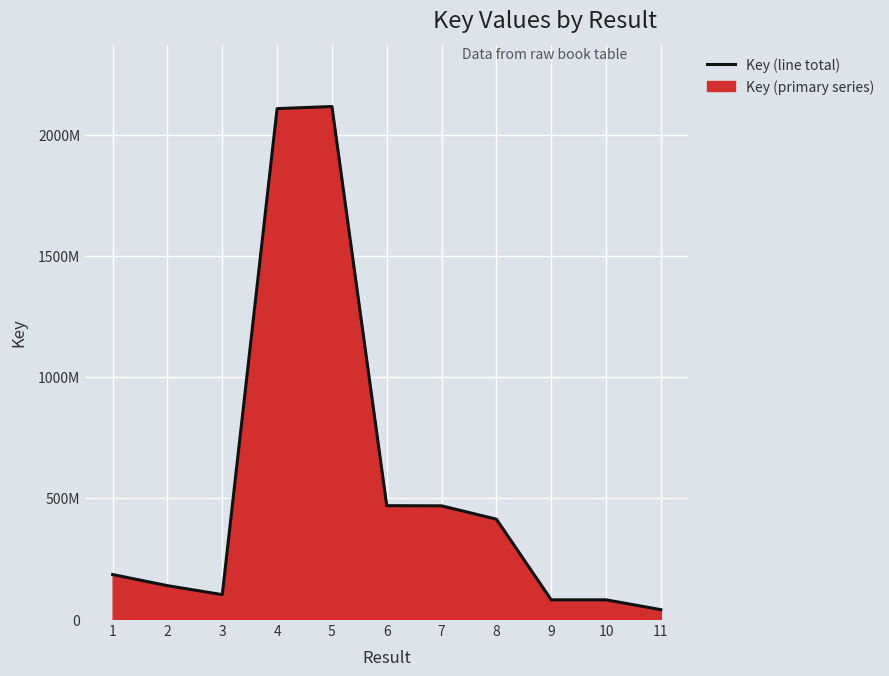

Reading left to right, extract all data points from this chart.

1=183853225	2=137870182	3=100724497	4=2108572764	5=2117312553	6=468277764	7=467630218	8=412486529	9=79323303	10=79323076	11=38707188